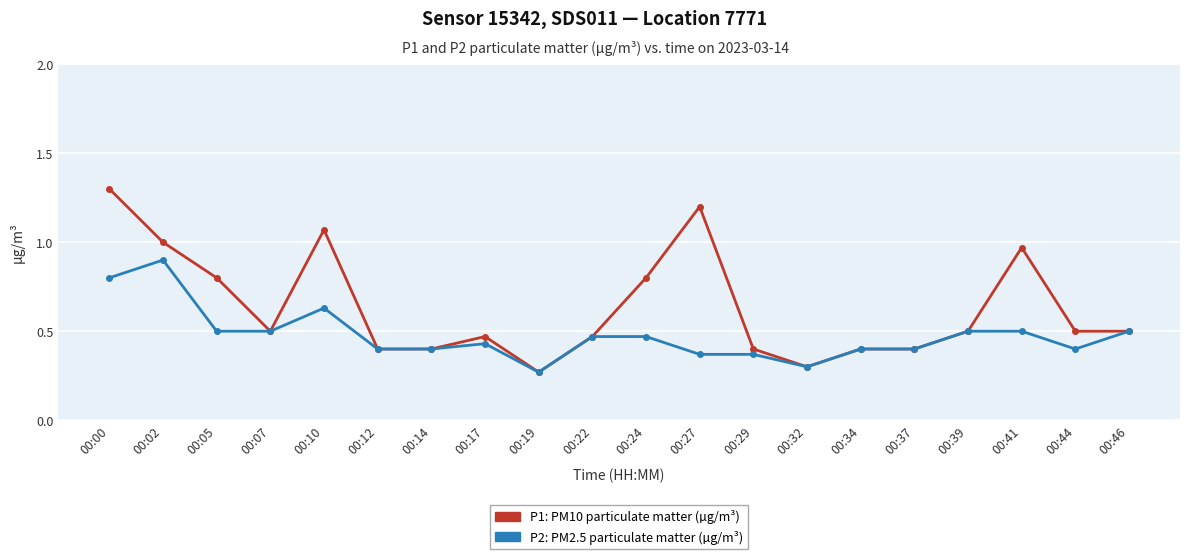

What is the greatest value displayed?

1.3